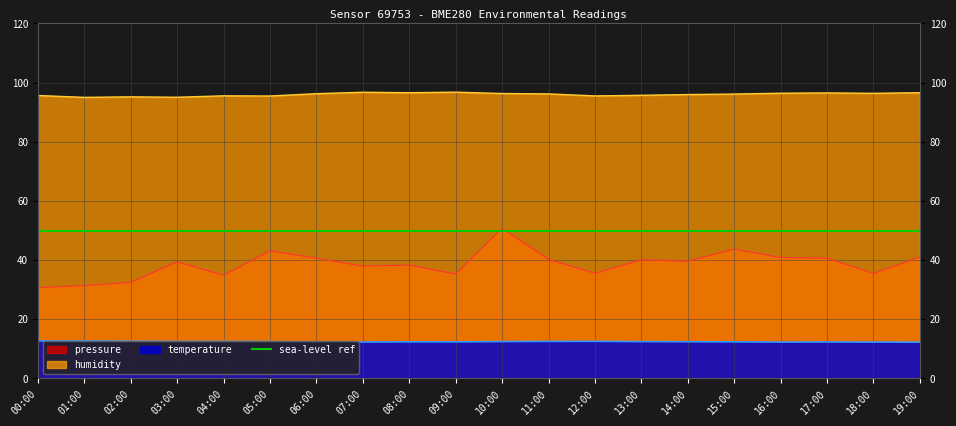

List the labels in order of temperature value, largest first.

01:00, 00:00, 02:00, 12:00, 04:00, 11:00, 03:00, 05:00, 10:00, 13:00, 14:00, 08:00, 15:00, 09:00, 06:00, 07:00, 17:00, 16:00, 18:00, 19:00